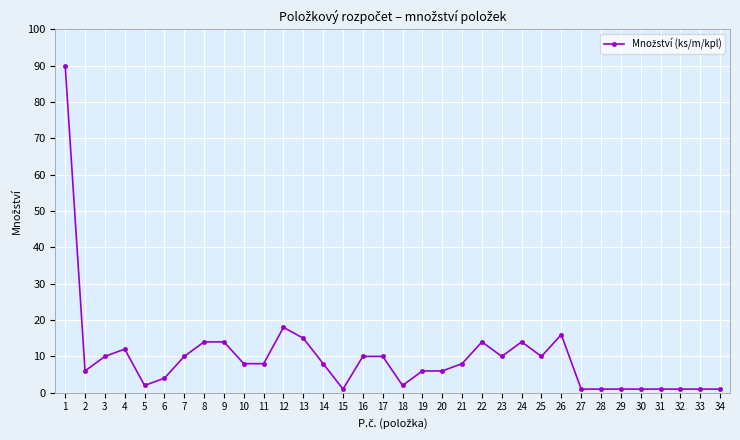

The chart shows a value of 3 at 10. True or false?

False